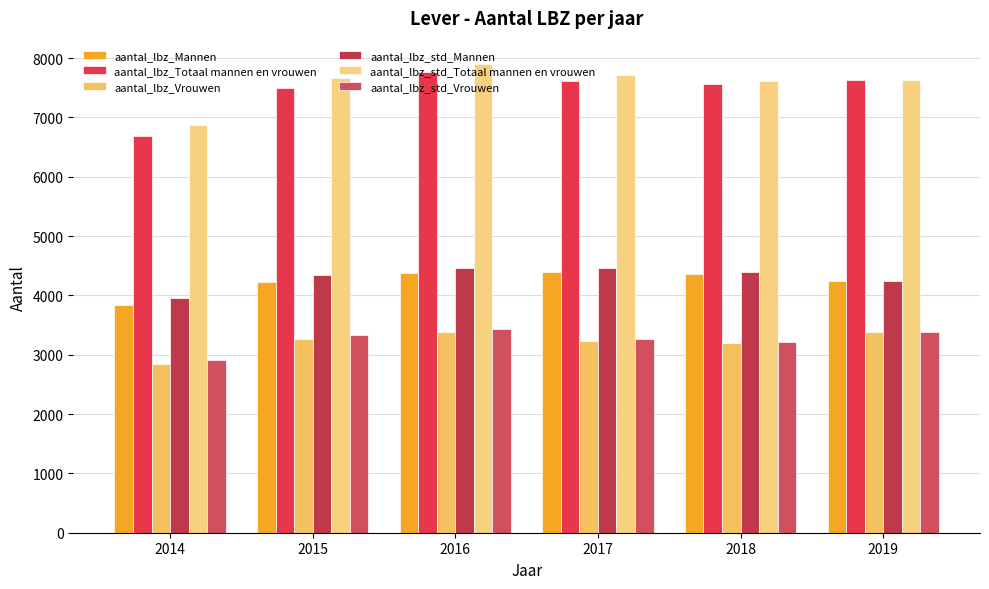

The aantal_lbz_Vrouwen series shows 3380 at 2016. True or false?

True